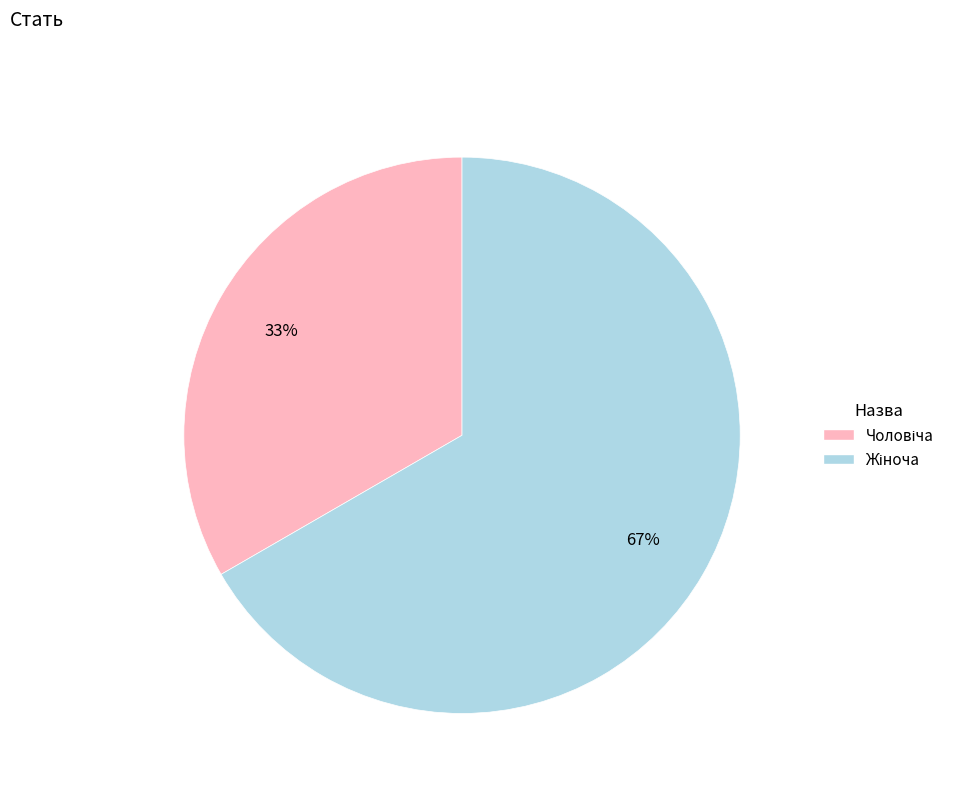

To the nearest percent, what is the average slice percentage?

50%